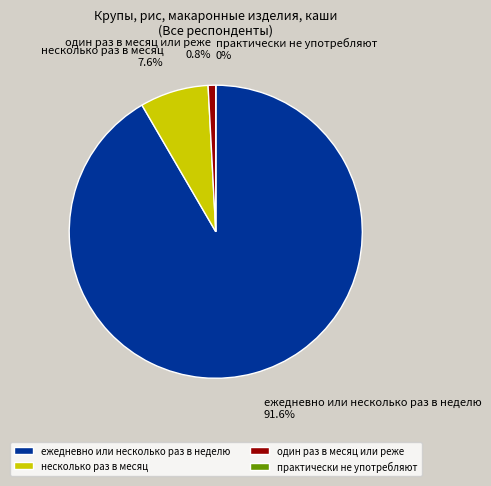

Is it true that ежедневно или несколько раз в неделю is 77% of the pie?

False